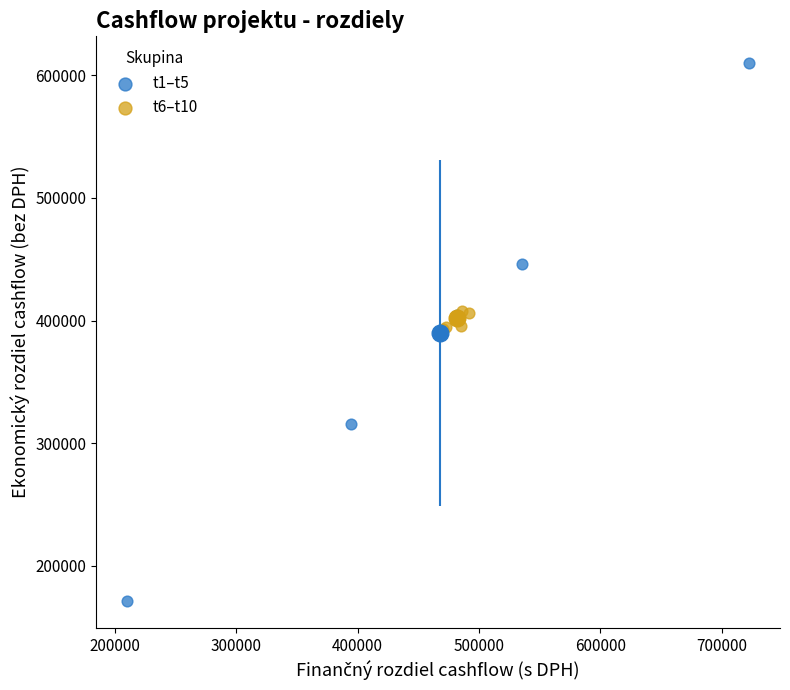

What are all the series names shown in the legend?

t1–t5, t6–t10